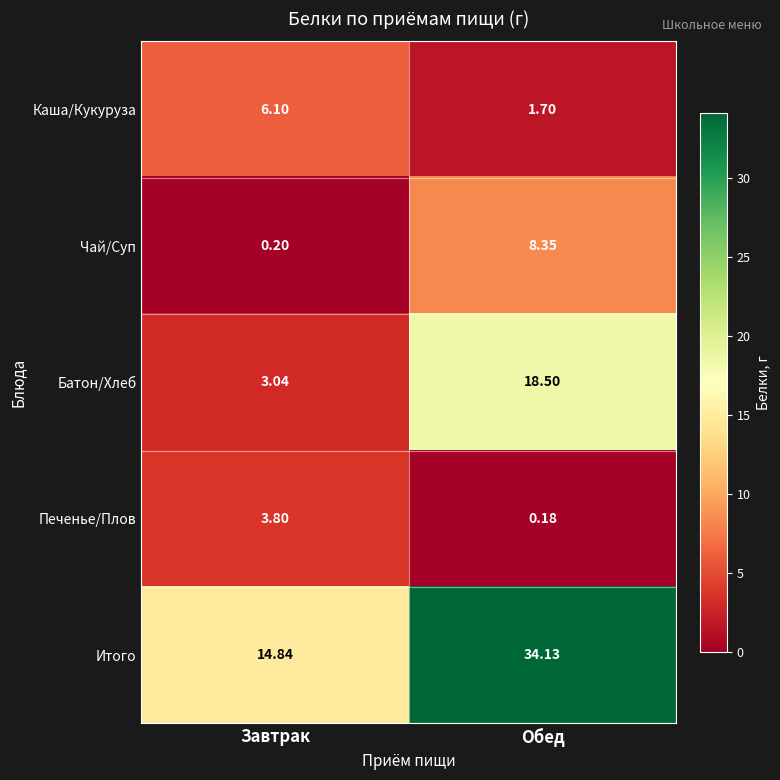

Where does the Батон/Хлеб series first go above 18?

Обед